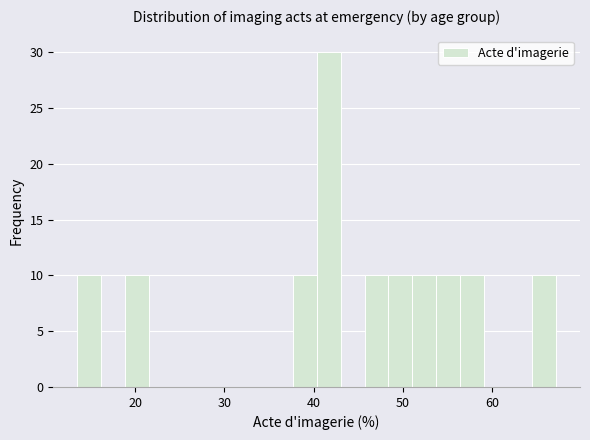

Read against the x-axis, roughly where is the centre of the tallest bar?

42